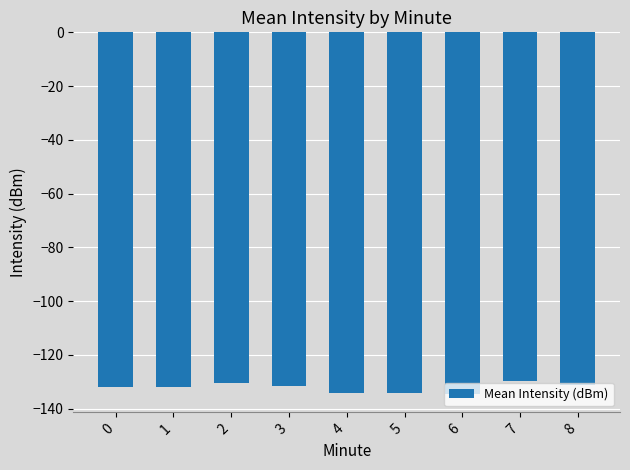

What is the minimum value shown in the chart?

-134.6